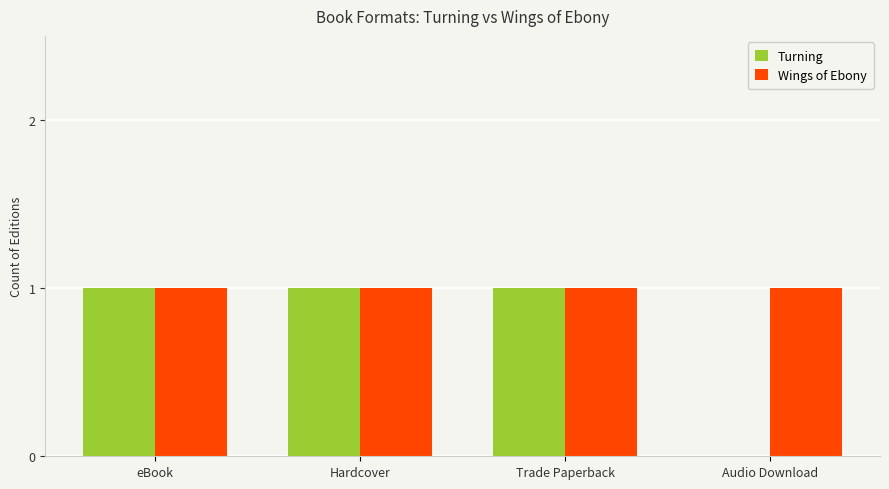

Reading left to right, transcribe all the data shown in this chart.

Turning: eBook=1	Hardcover=1	Trade Paperback=1	Audio Download=0
Wings of Ebony: eBook=1	Hardcover=1	Trade Paperback=1	Audio Download=1